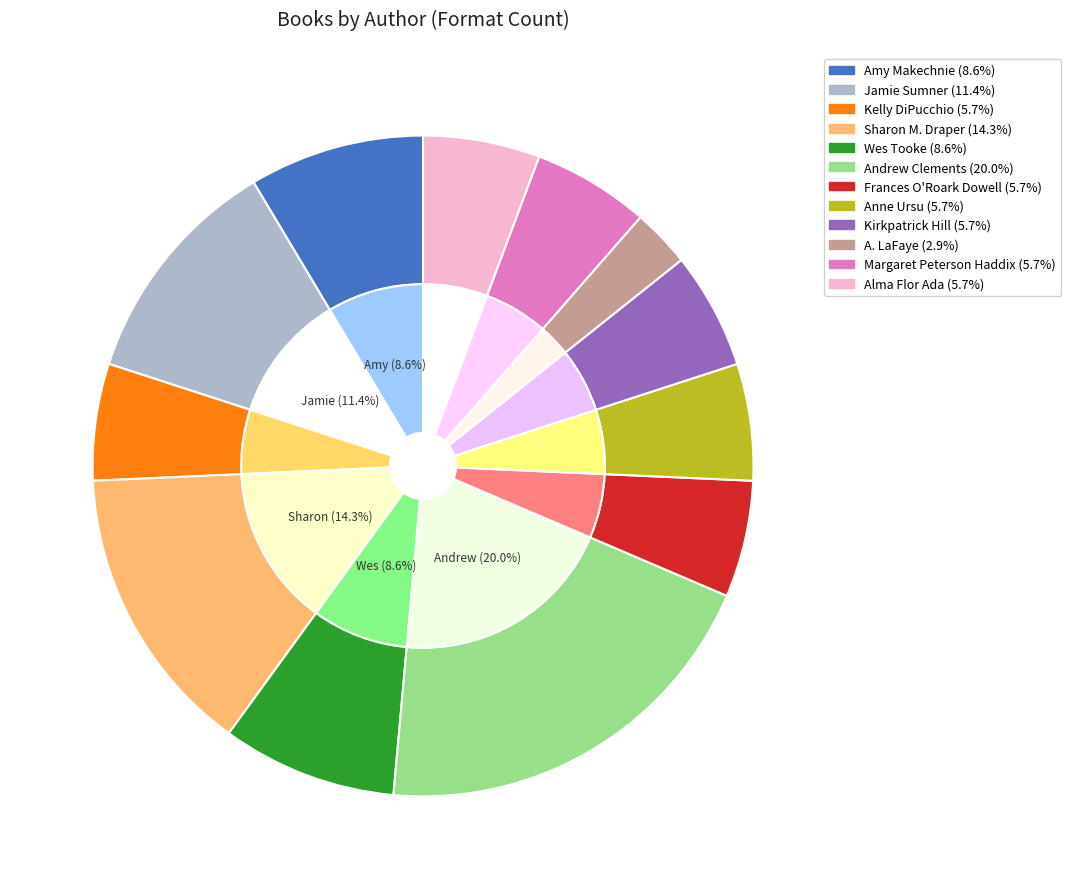

To the nearest percent, what is the combined percentage of Kirkpatrick Hill and Anne Ursu?

11%